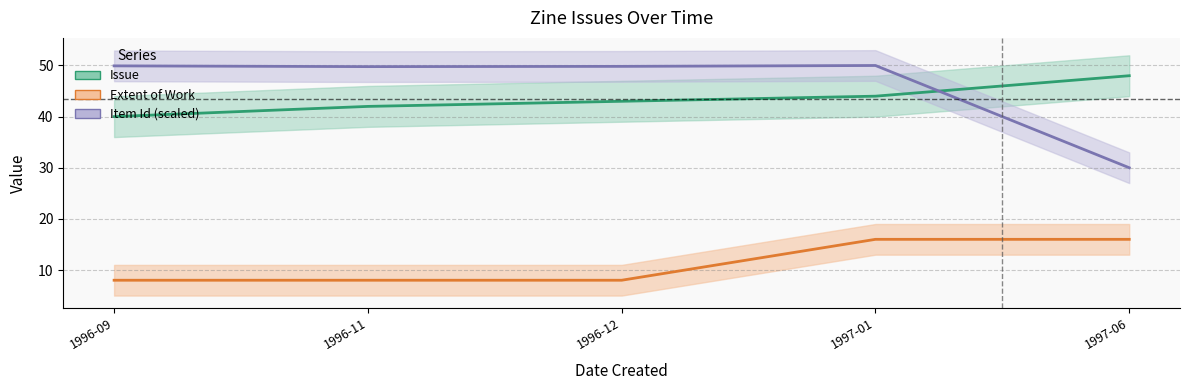

What are all the series names shown in the legend?

Issue, Extent of Work, Item Id